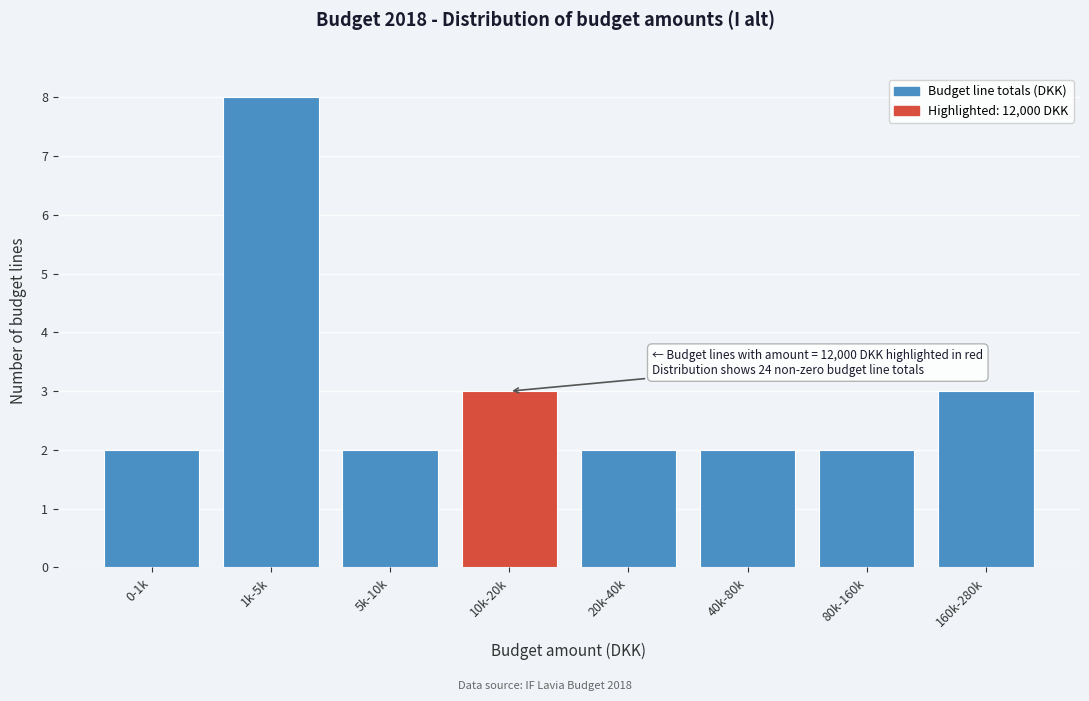

Reading left to right, what are all the values shown in this chart?

0-1k=2	1k-5k=8	5k-10k=2	10k-20k=3	20k-40k=2	40k-80k=2	80k-160k=2	160k-280k=3